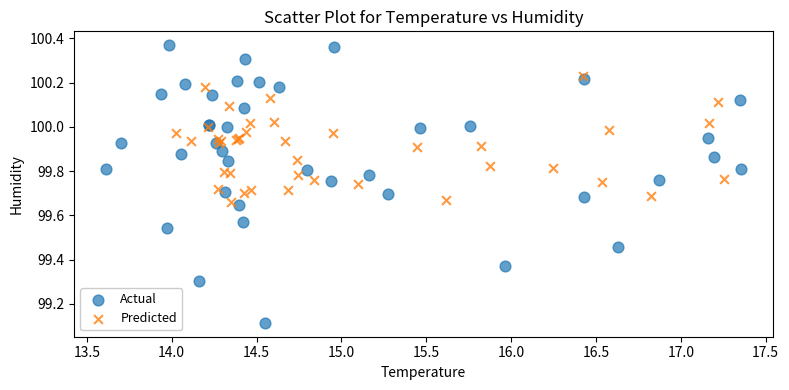

Which series reaches the maximum Y coordinate?

Actual